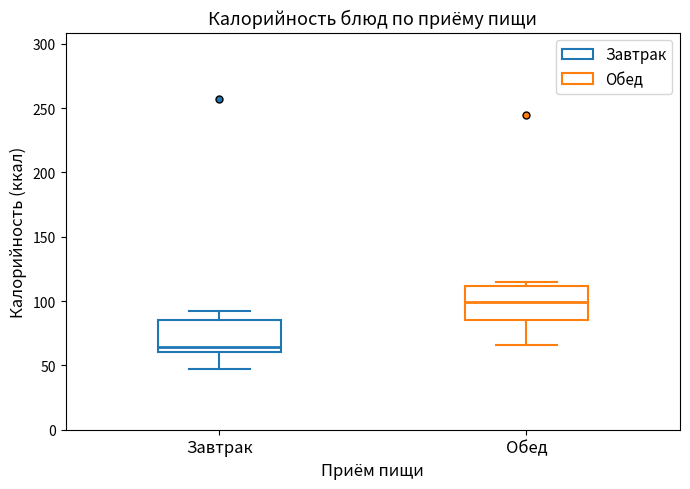

Reading left to right, transcribe this box plot: for each box, give where its median line is, the range the box spans, and where its two whiskers end, as read against the y-axis. The values are not printed on the chart, so give them approximately, as read against the axis.

Завтрак: median 65, box 60 to 85, whiskers 45 to 90
Обед: median 100, box 85 to 110, whiskers 65 to 115